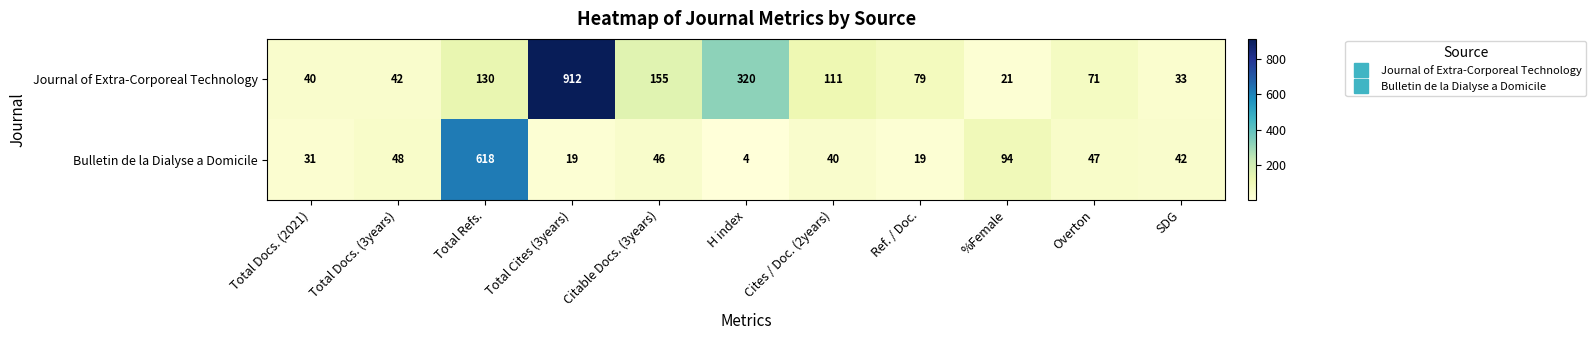

What is the minimum value for Bulletin de la Dialyse a Domicile?

4